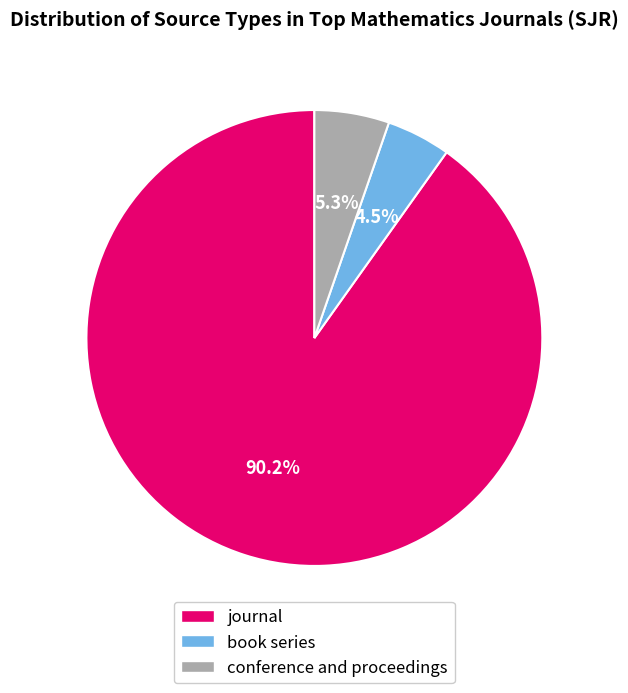

To the nearest percent, what is the difference between the largest and smallest slice percentages?

86%